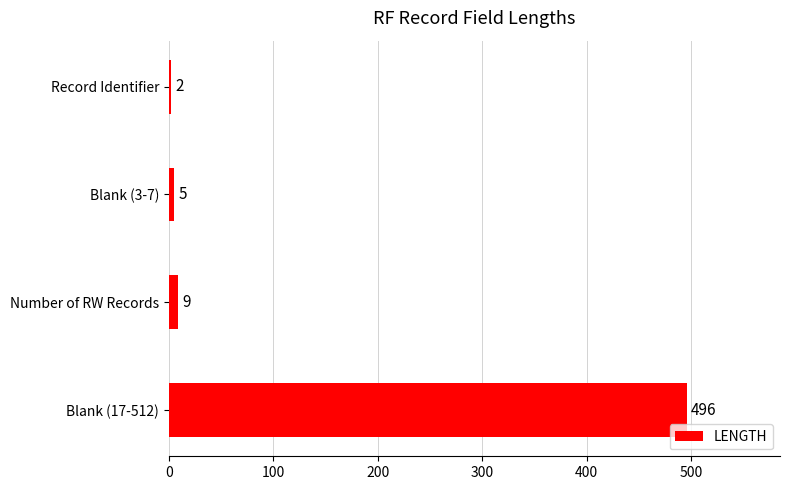

What is the difference between the maximum and minimum values?

494